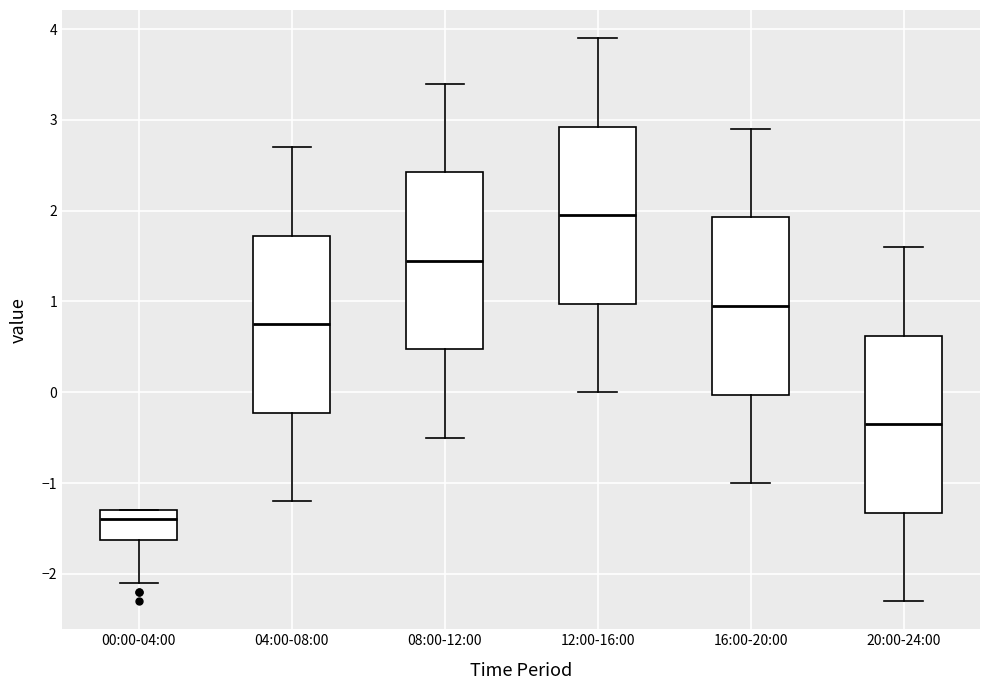

Which box's median line is the highest?

12:00-16:00